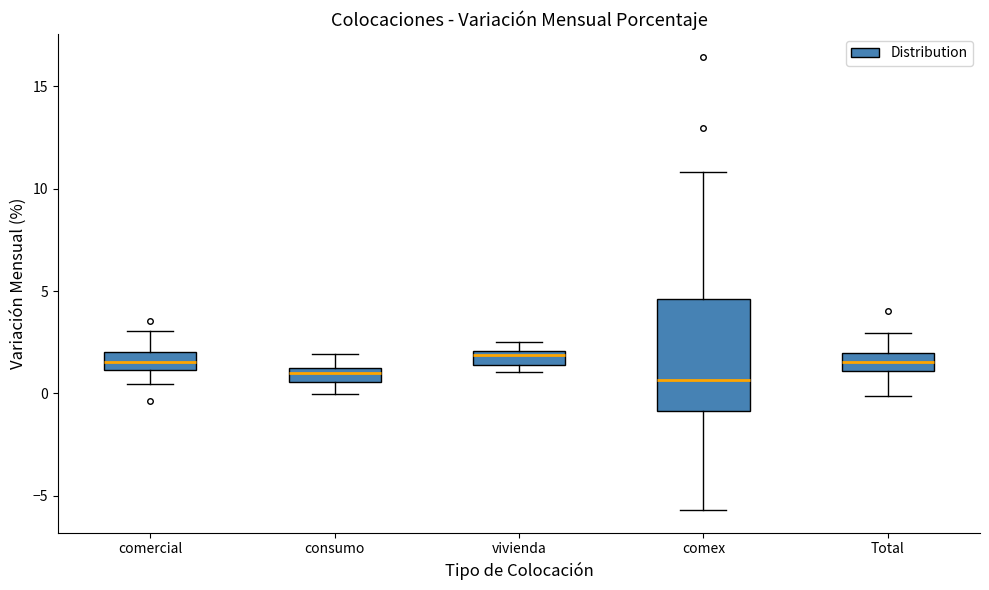

Where is the upper edge of the box for consumo on the y-axis? The values are not printed on the chart, so give them approximately, as read against the axis.

1.0